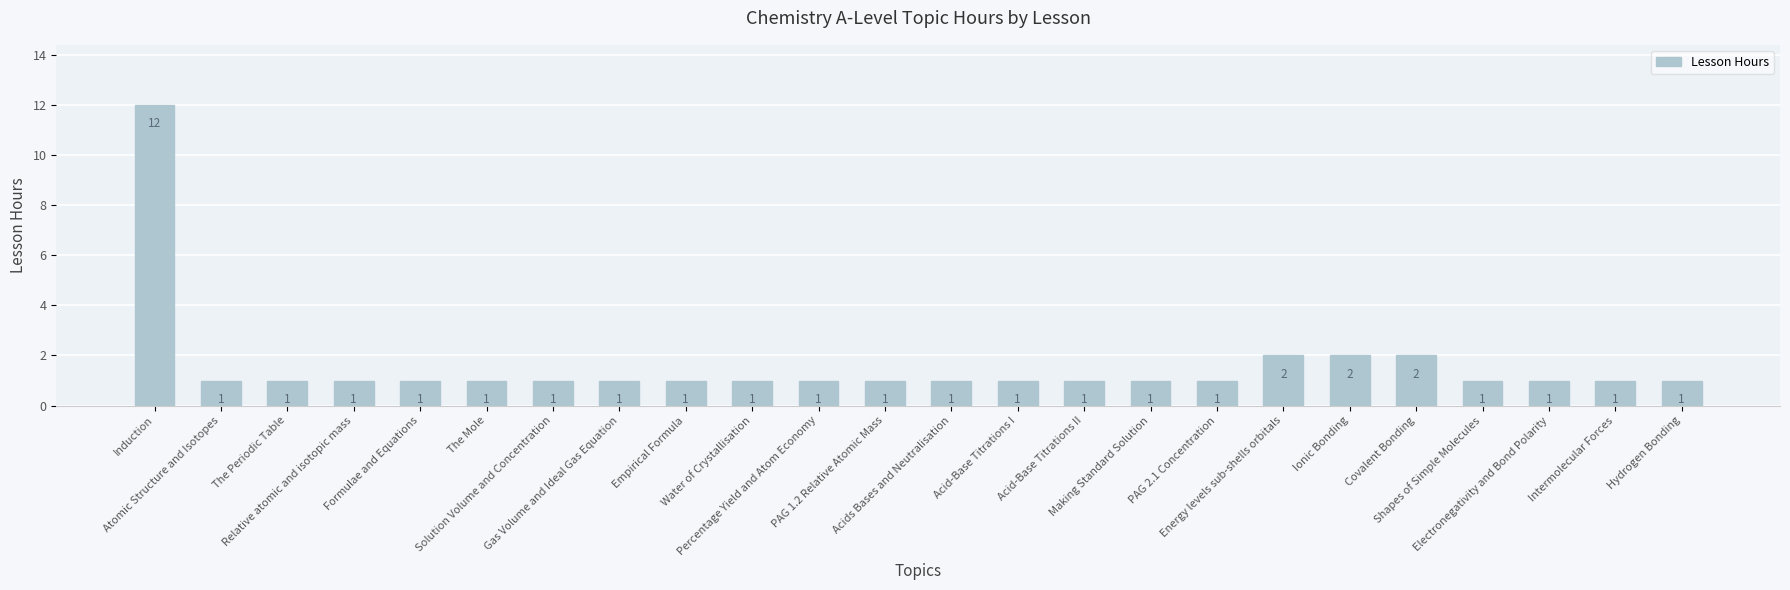

What is the maximum value shown in the chart?

12